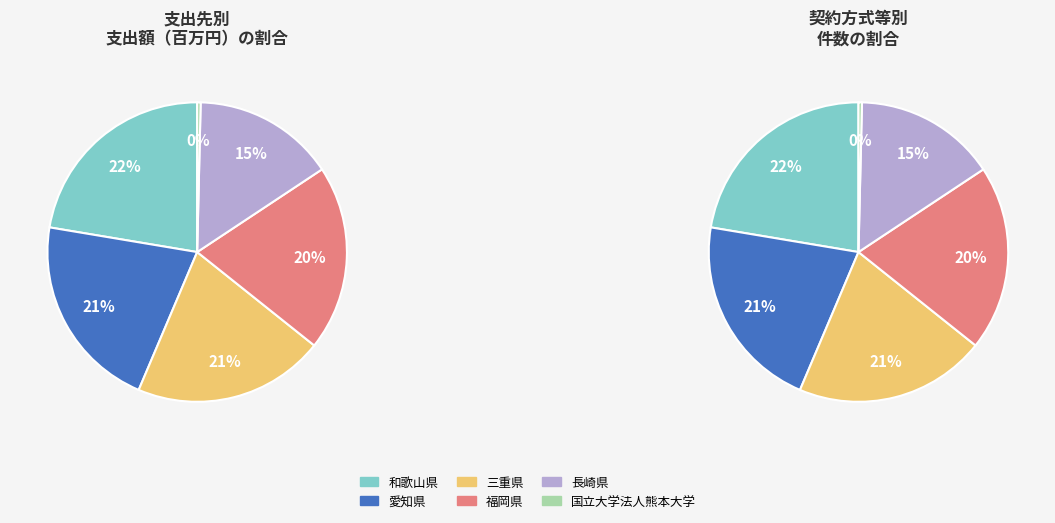

True or false: 和歌山県 accounts for 35% of the total.

False